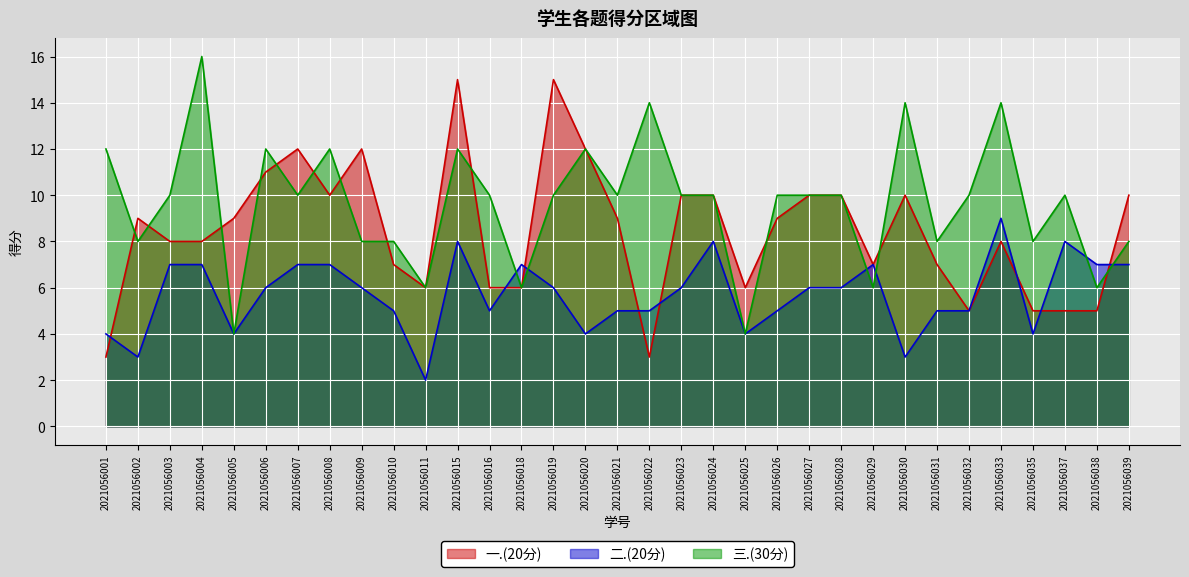

True or false: 三.(30分) and 二.(20分) intersect in this chart.

True